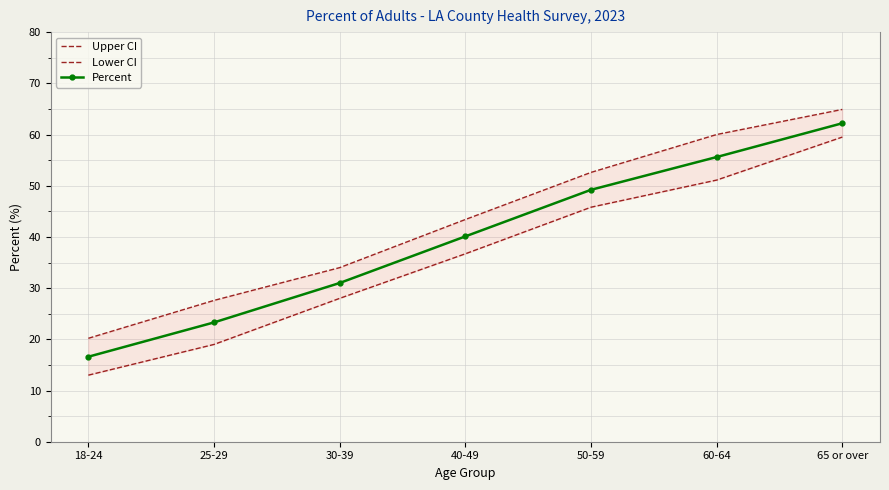

What is the value of the Percent point at the 6th from the left?

55.6